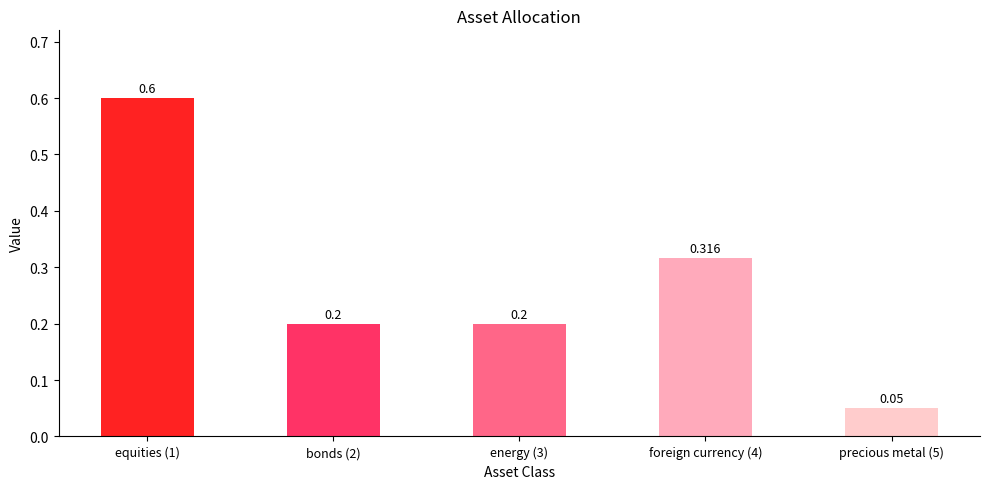

Which label corresponds to the largest value in the chart?

equities (1)